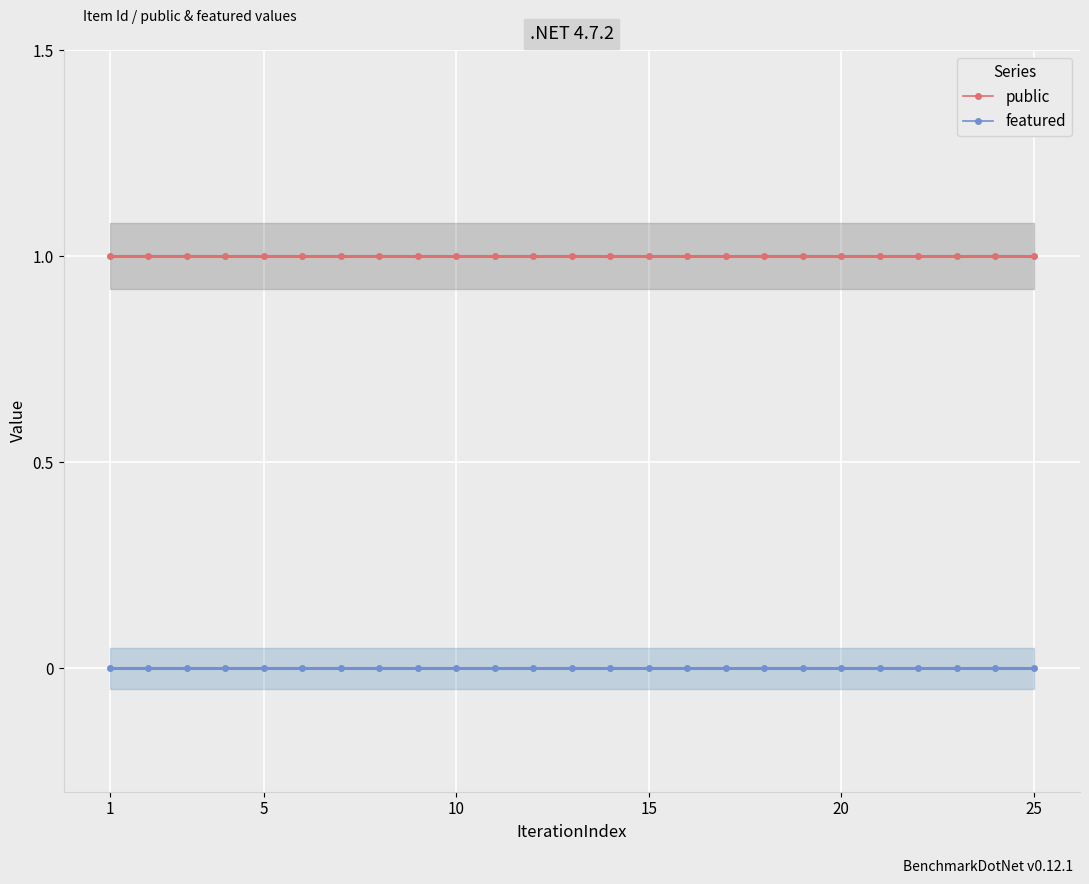

True or false: public and featured cross at least once.

False